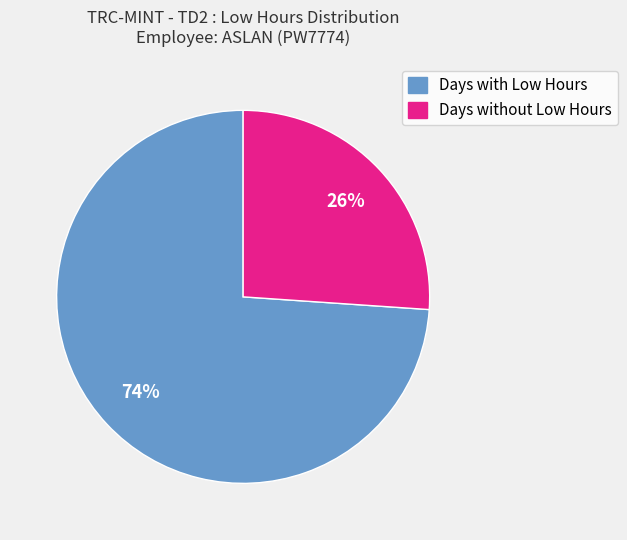

Does any single category account for the majority?

Yes